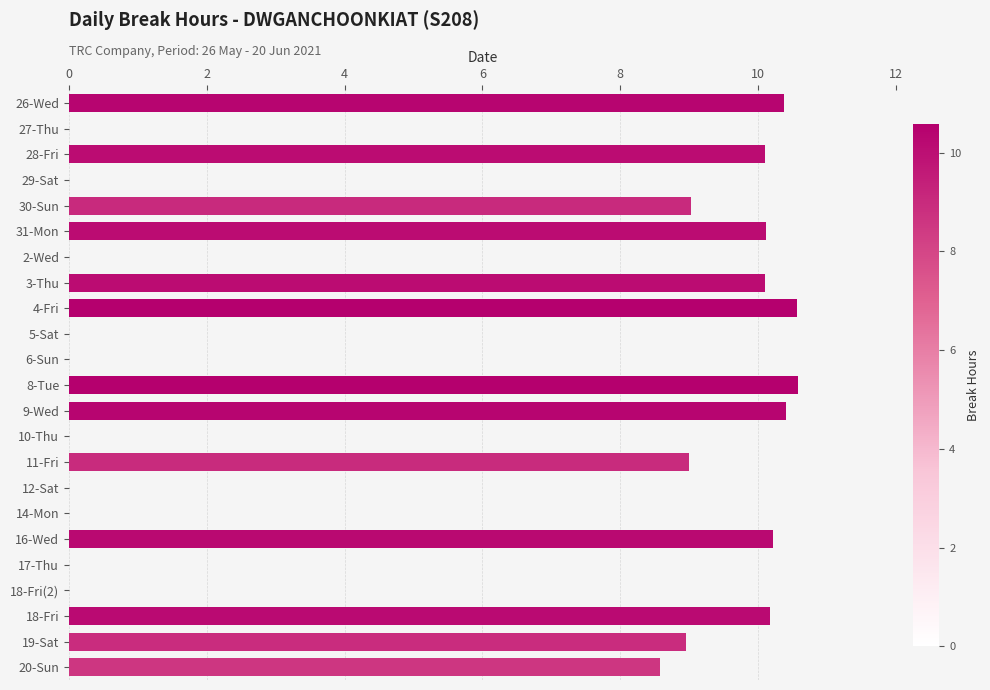

What is the greatest value displayed?

10.6